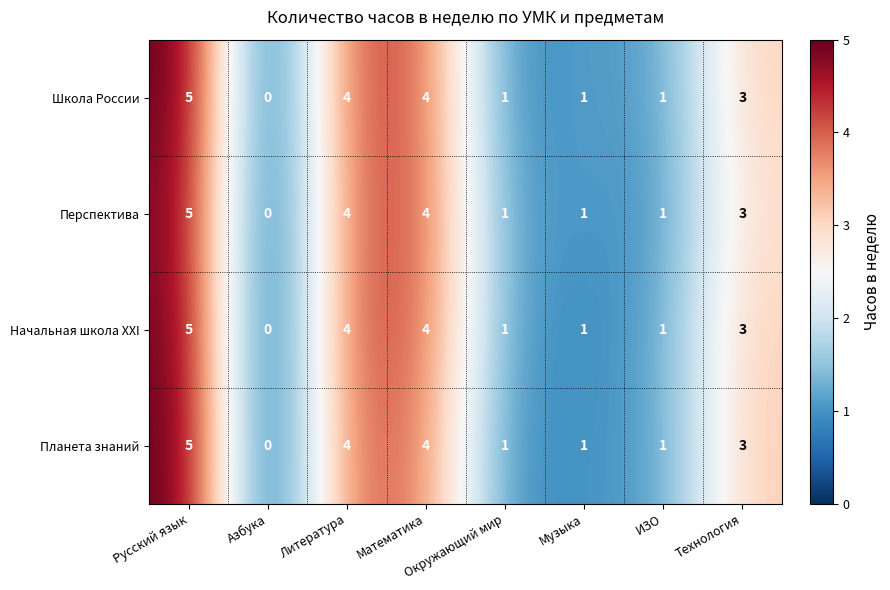

Which label corresponds to the largest value in the chart?

Русский язык